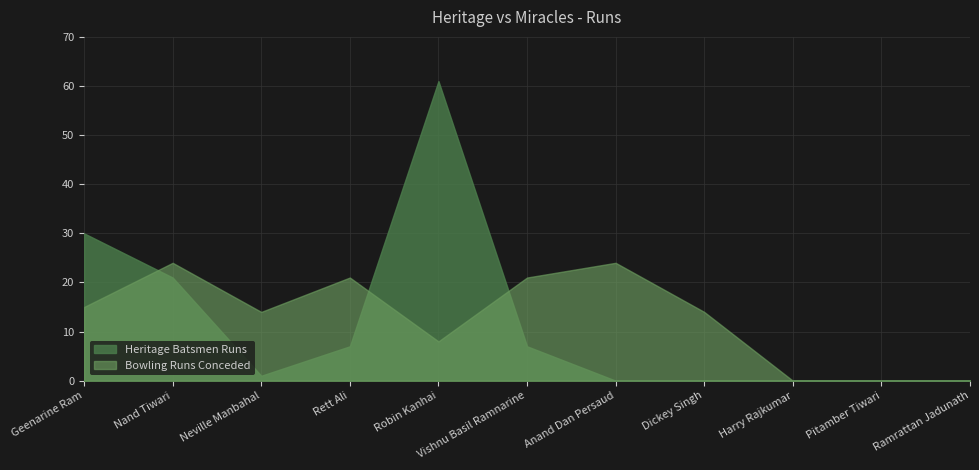

Rank the categories by Bowling Runs Conceded value from lowest to highest.

Harry Rajkumar, Pitamber Tiwari, Ramrattan Jadunath, Robin Kanhai, Neville Manbahal, Dickey Singh, Geenarine Ram, Rett Ali, Vishnu Basil Ramnarine, Nand Tiwari, Anand Dan Persaud